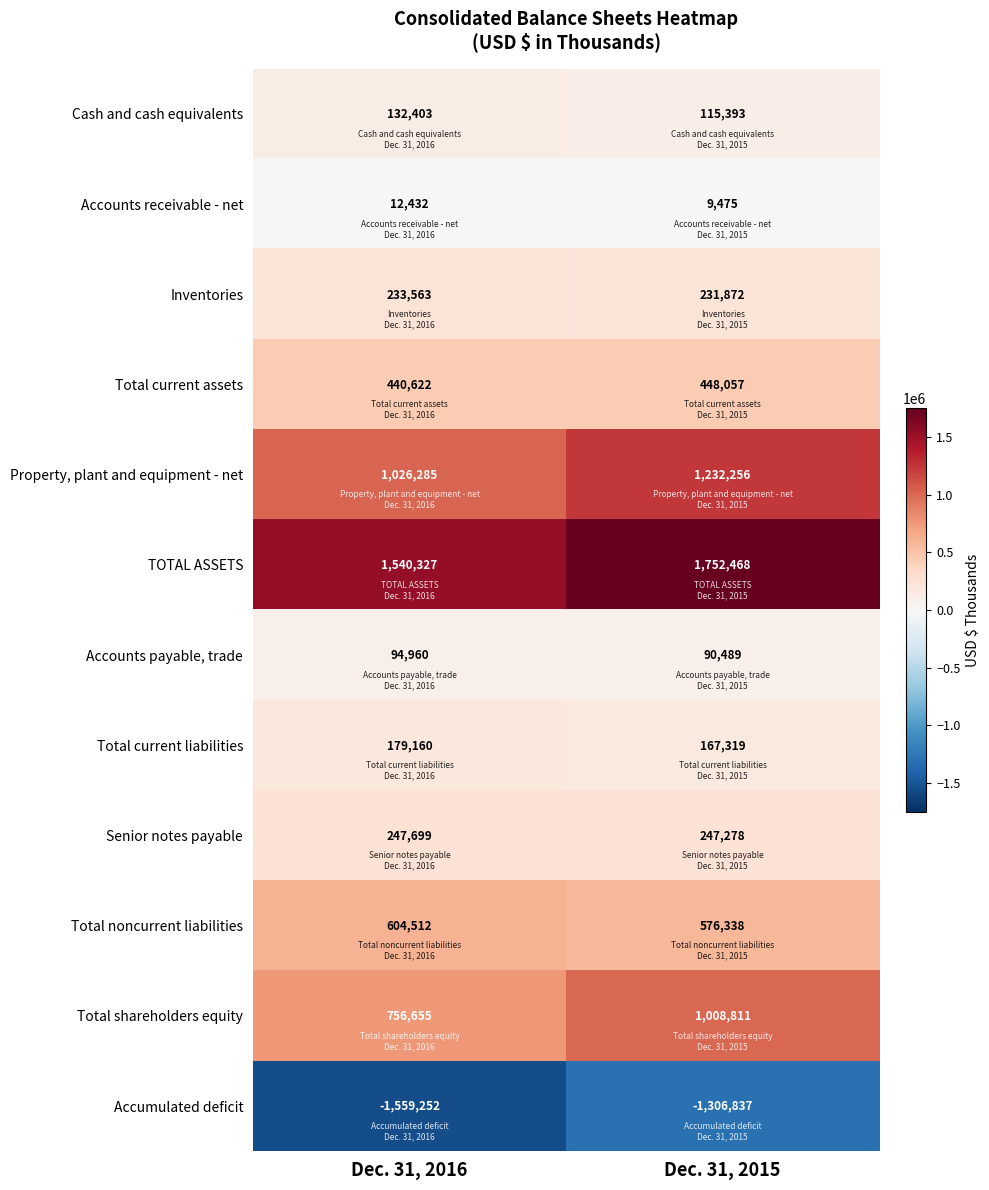

At which label is Property, plant and equipment - net closest to 1129270?

Dec. 31, 2016